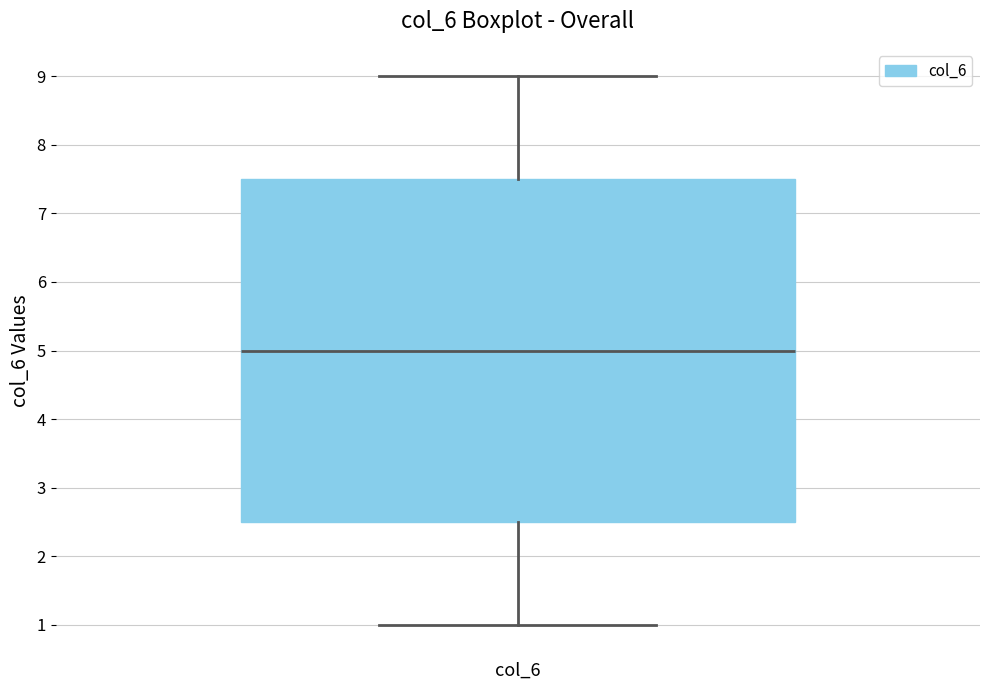

Read this box plot against the y-axis: the position of the median line, the range covered by the box, and the ends of both whiskers. The values are not printed on the chart, so give them approximately, as read against the axis.

median 5.0, box 2.5 to 7.5, whiskers 1.0 to 9.0